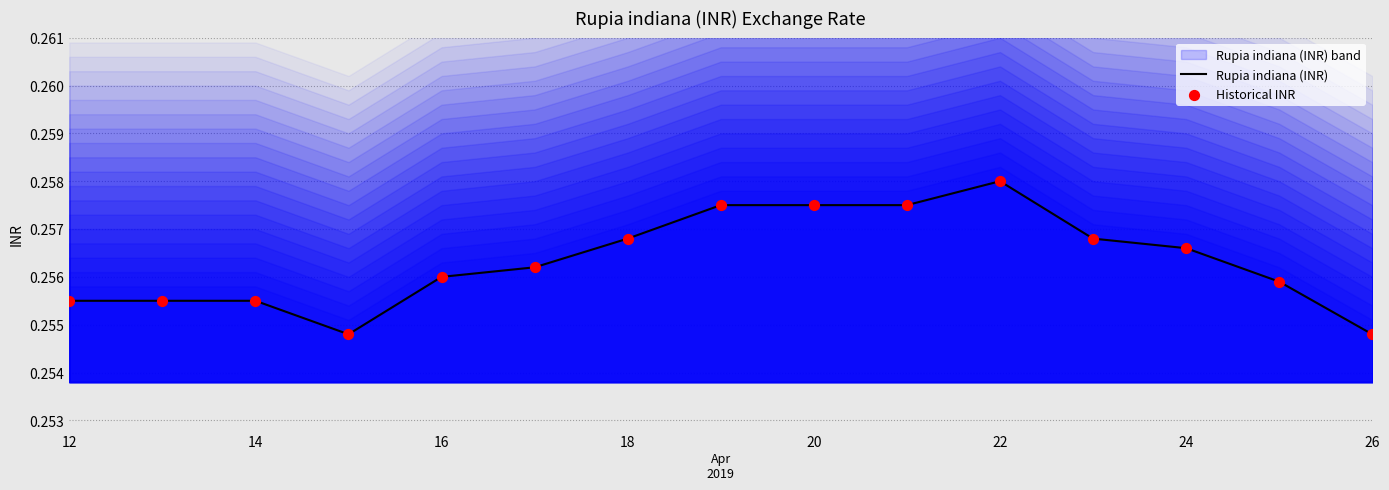

The value of Rupia indiana (INR) at 14 is 0.4. True or false?

False